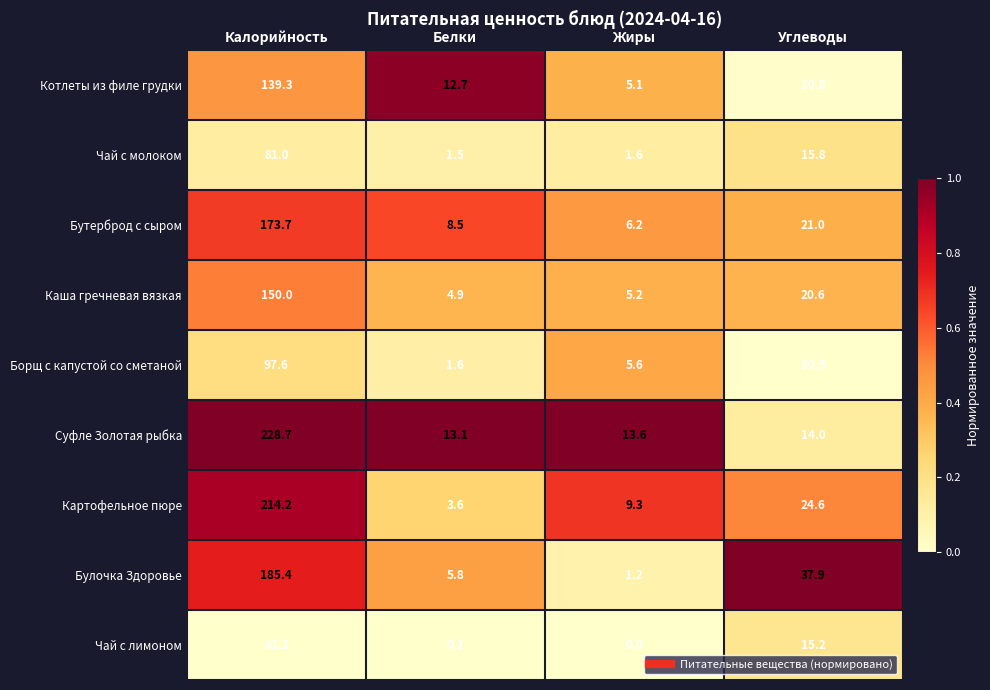

At how many categories does at least one series exceed 0?

4